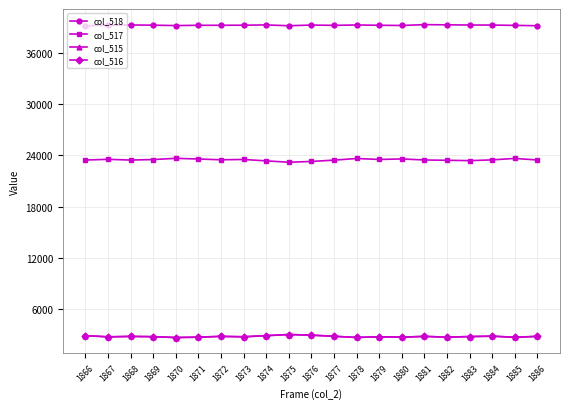

Read the col_516 value at 1878, to the nearest 50.

2700